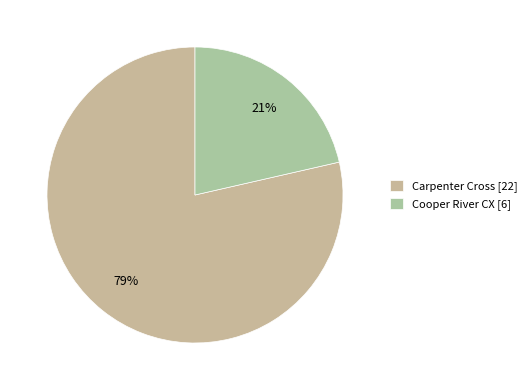

Which slice is the largest?

Carpenter Cross